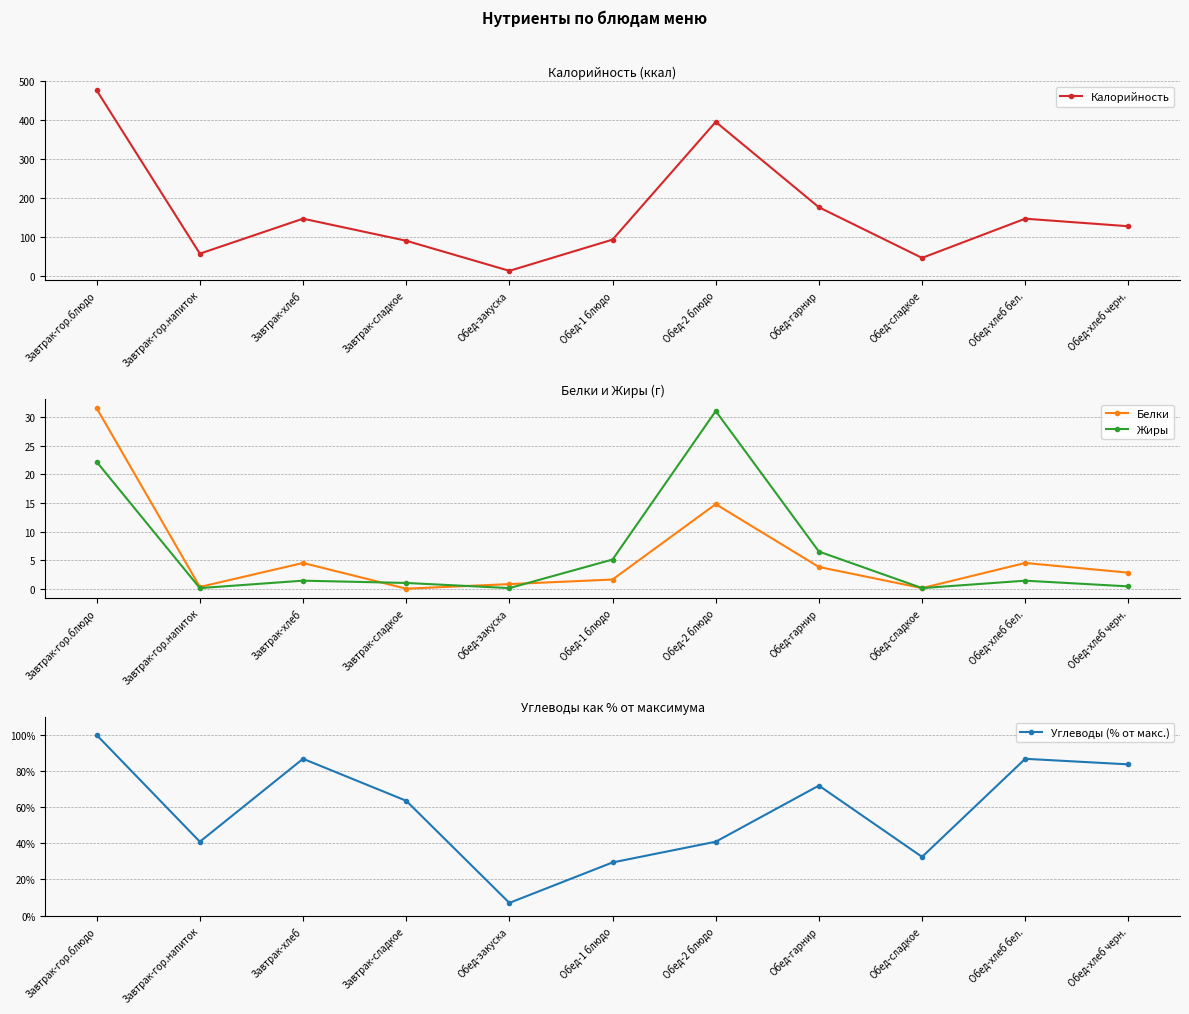

True or false: Белки and Калорийность cross at least once.

False